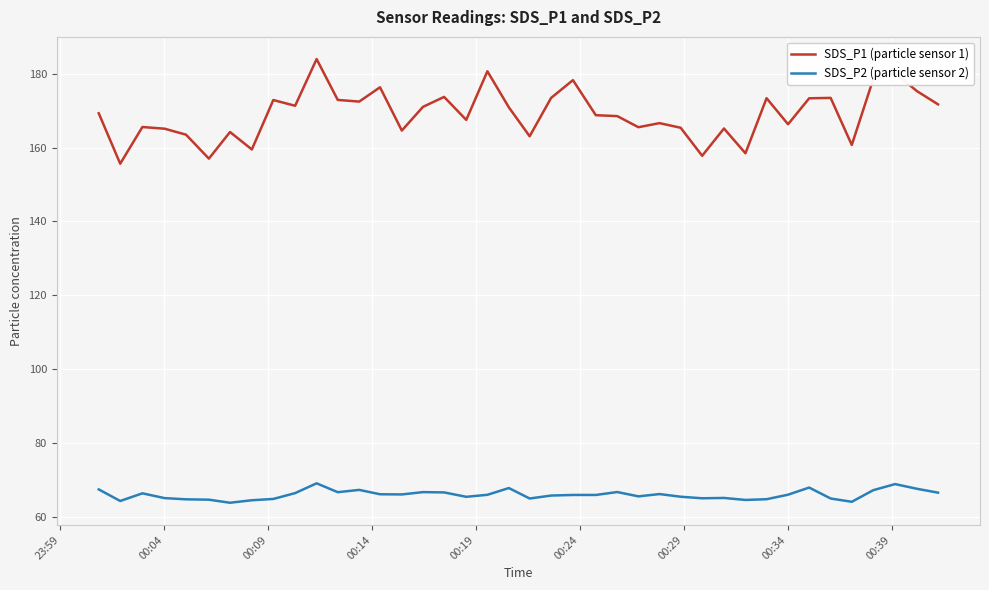

What is the maximum value for SDS_P2 (particle sensor 2)?

69.2